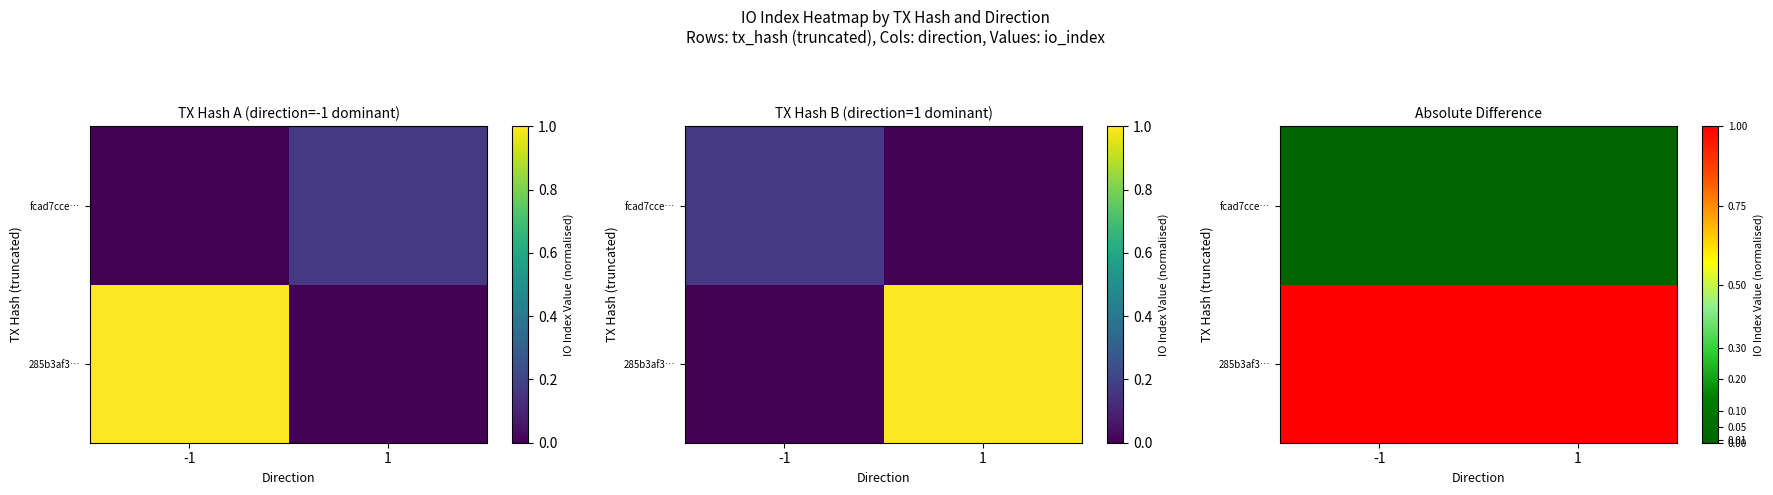

At which category does the chart reach its peak across all series?

-1